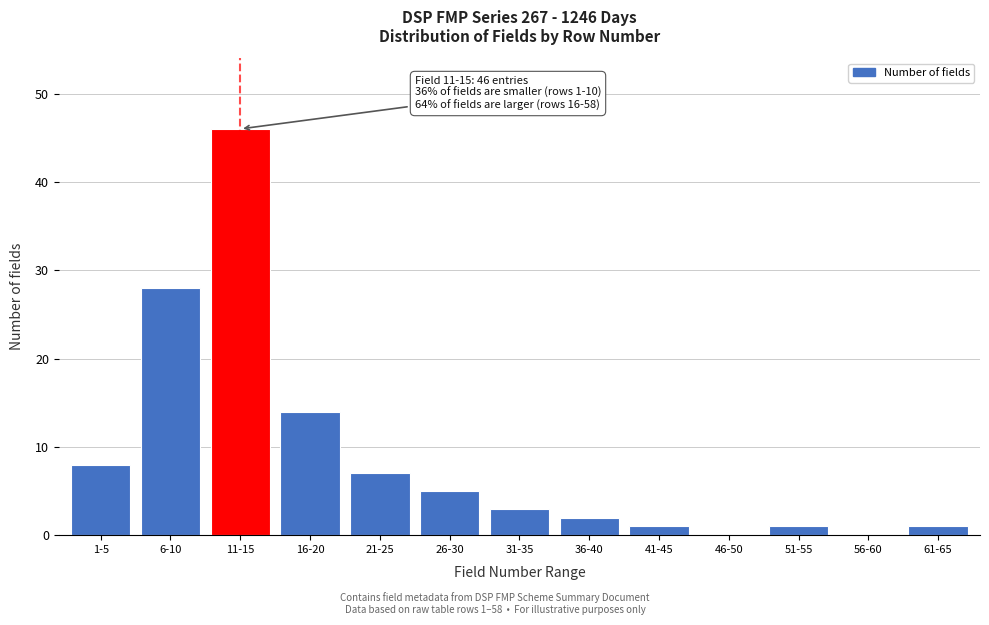

Reading left to right, what are all the values shown in this chart?

1-5=8	6-10=28	11-15=46	16-20=14	21-25=7	26-30=5	31-35=3	36-40=2	41-45=1	46-50=0	51-55=1	56-60=0	61-65=1